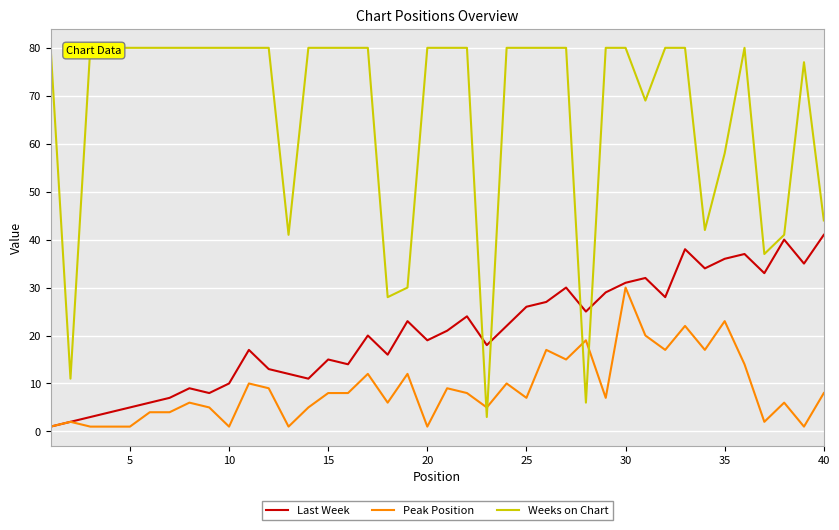

Is it true that Peak Position equals 8 at 15?

True